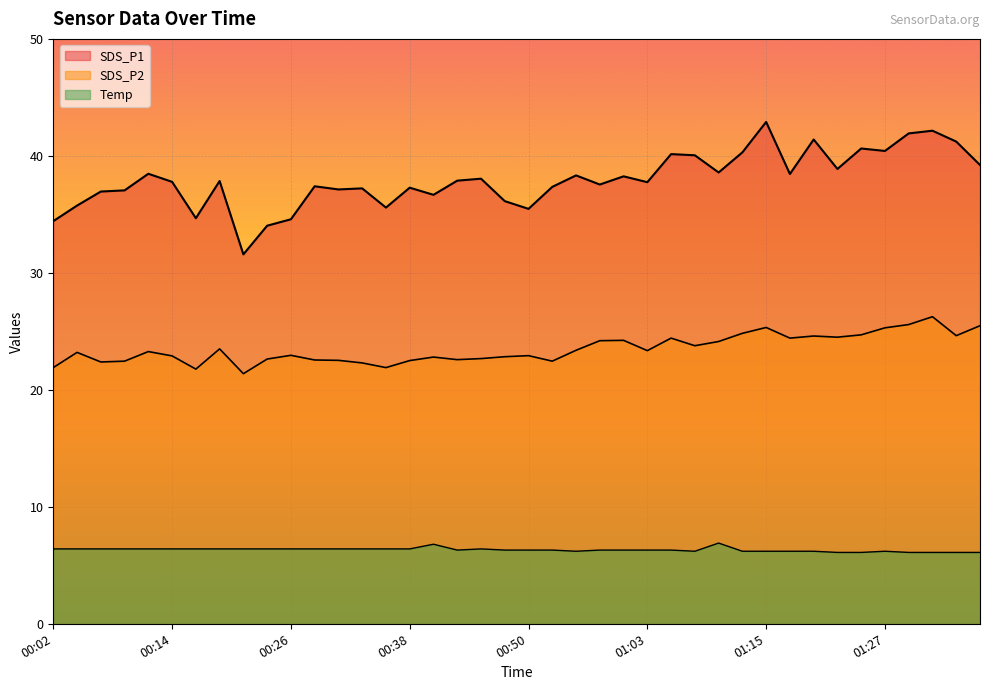

Which series has the widest spread of values?

SDS_P1